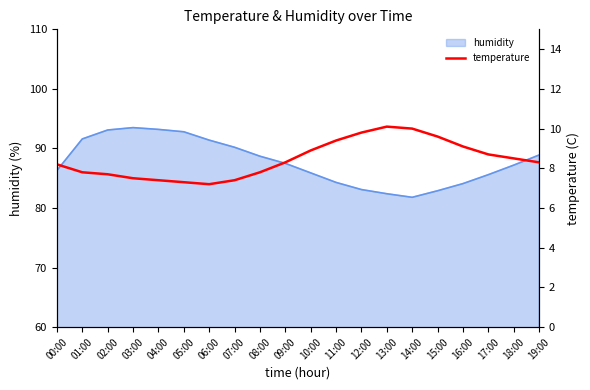

How many data points are above 8?

12